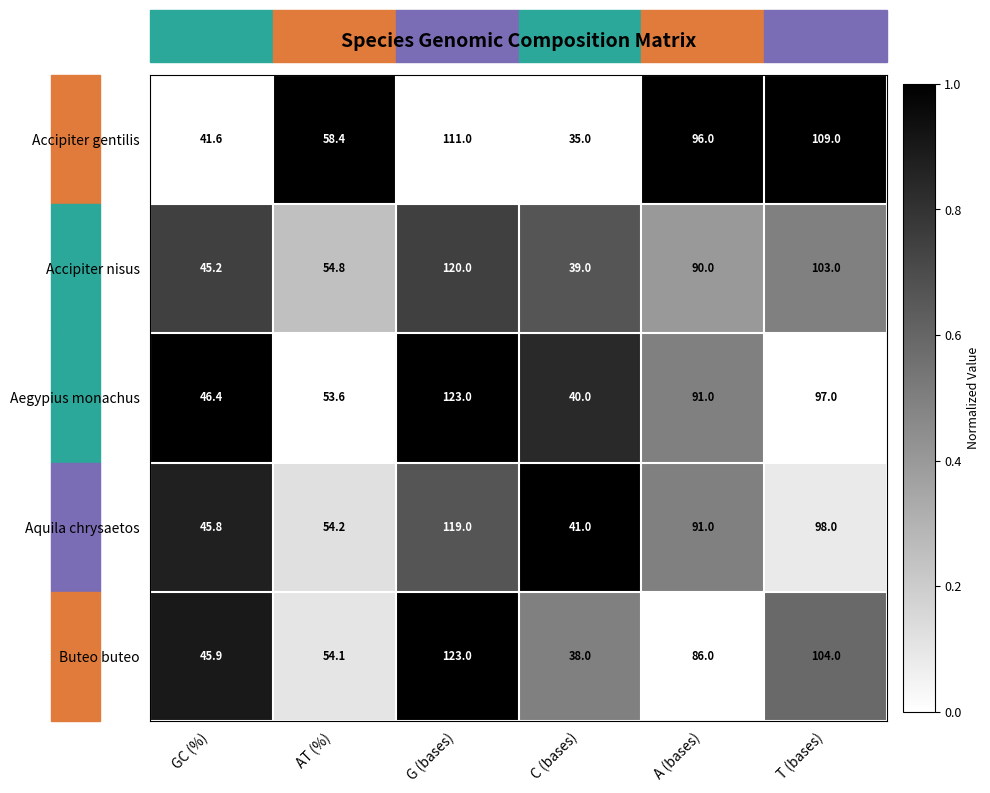

What is the maximum value shown in the chart?

123.0